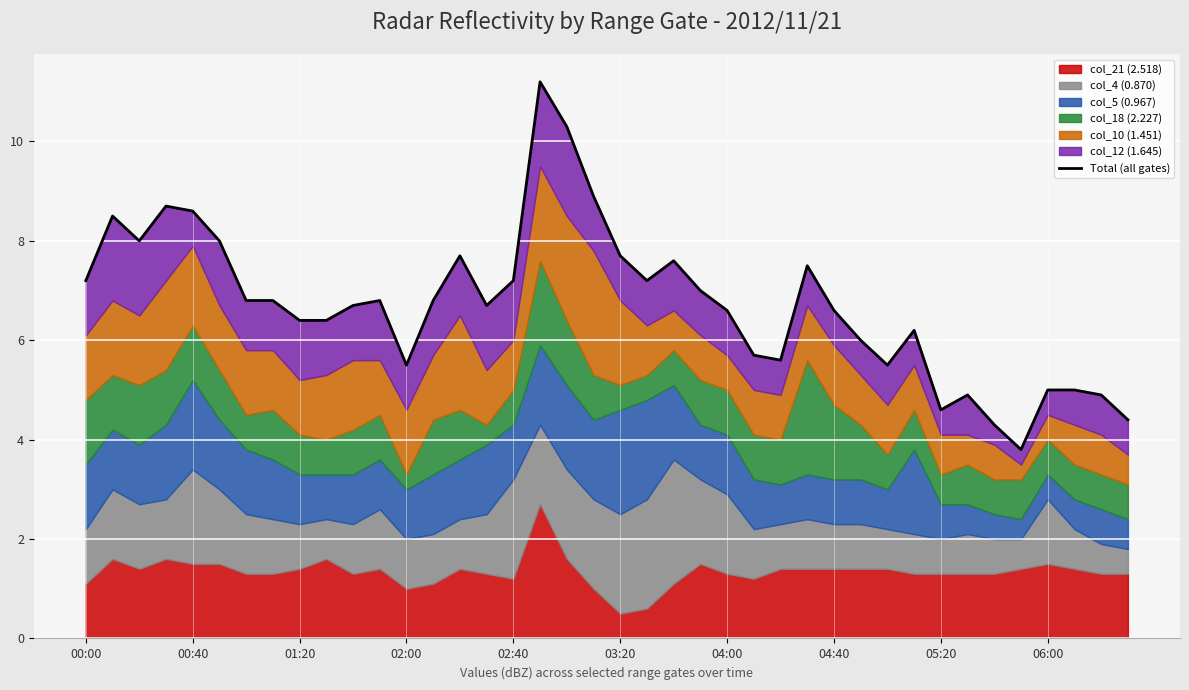

How many points are higher than both their immediate neighbors (excluding endpoints)?

9